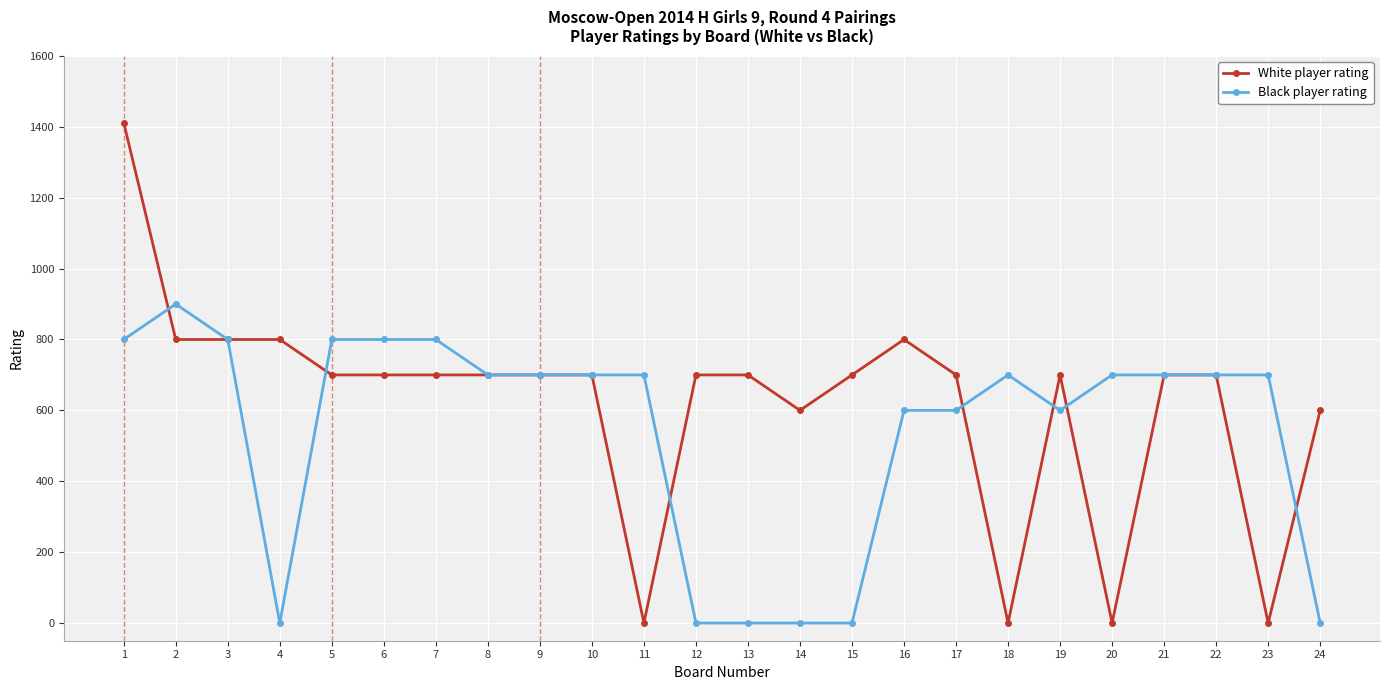

What is the value of the White player rating point at the 21st from the left?

700